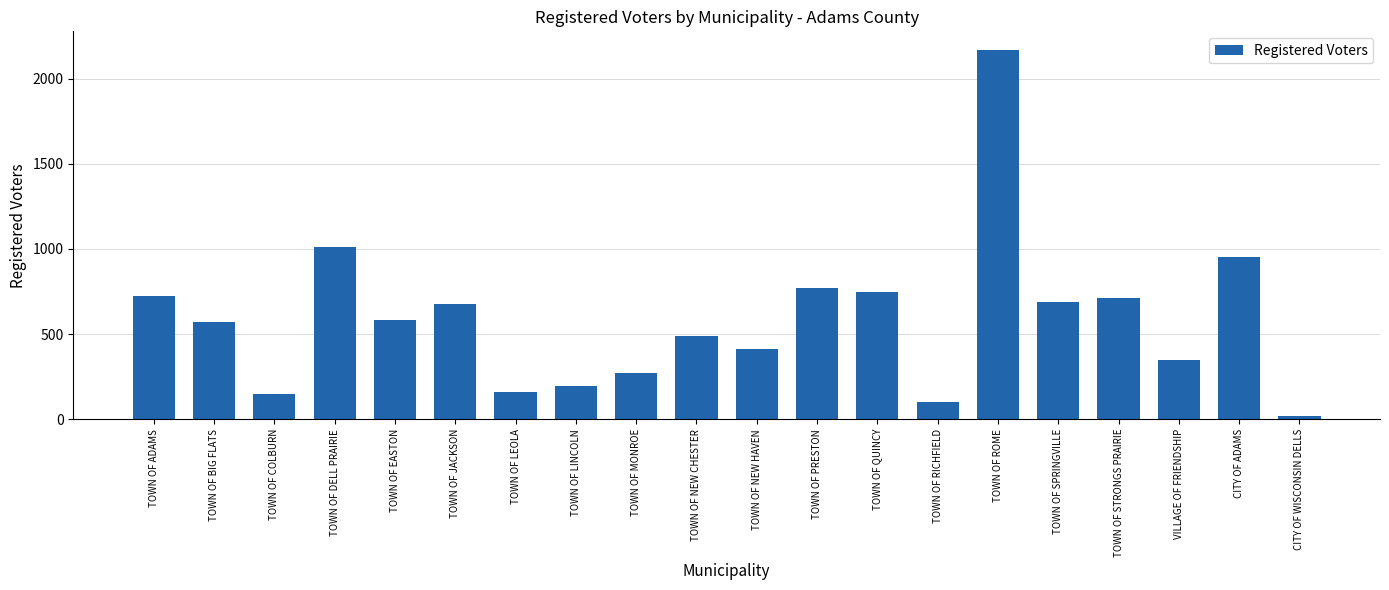

What is the greatest value displayed?

2170